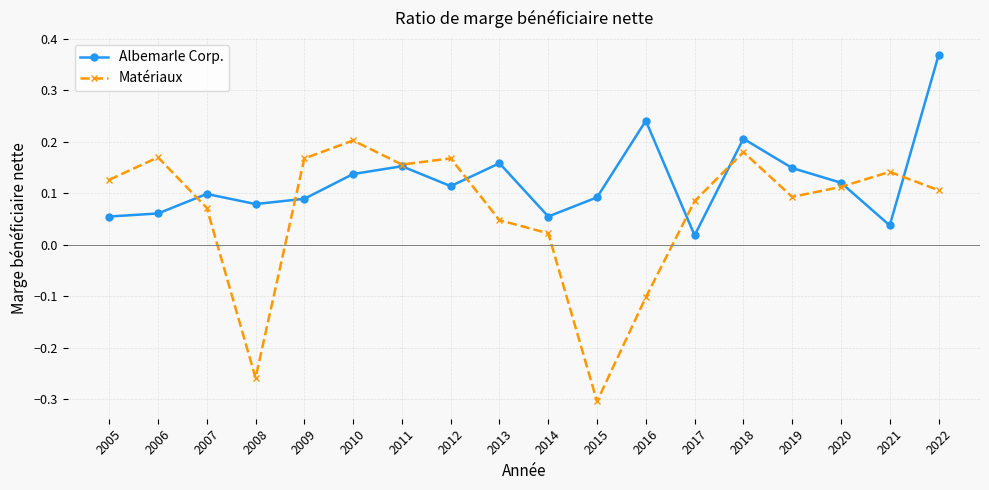

Which series changed the most between 2005 and 2015?

Matériaux